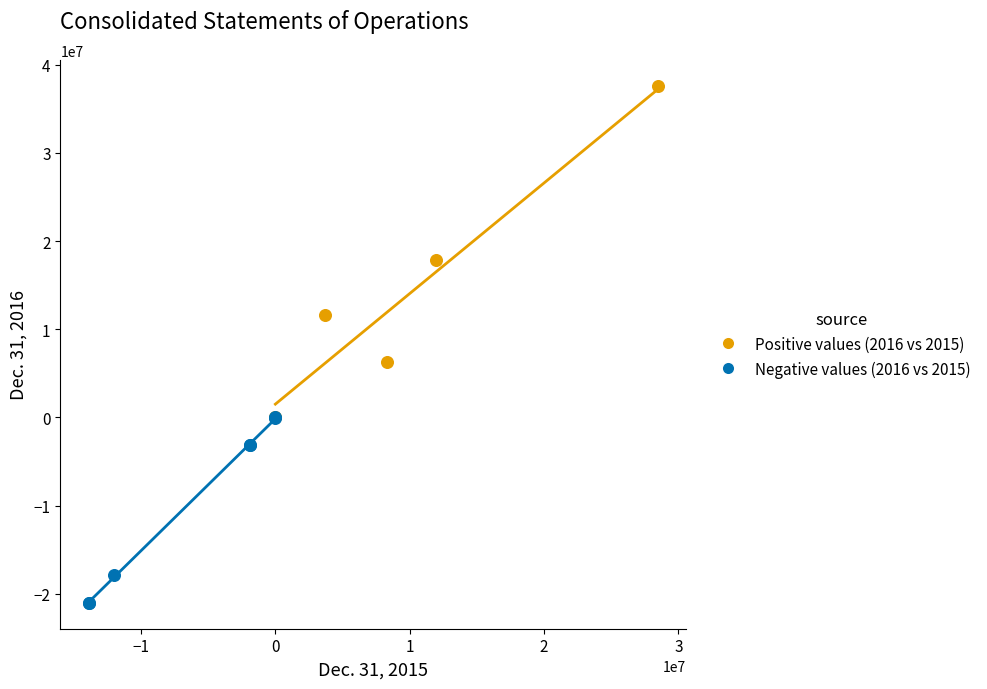

Which series reaches the maximum Y coordinate?

Positive values (2016 vs 2015)